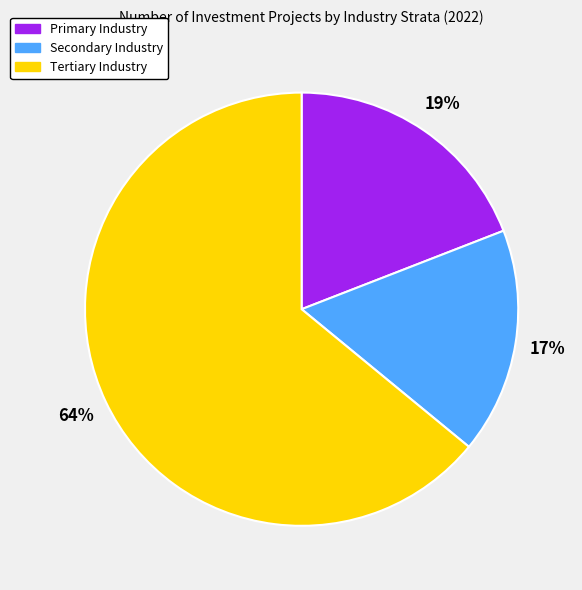

What is the largest slice in the pie chart?

Tertiary Industry